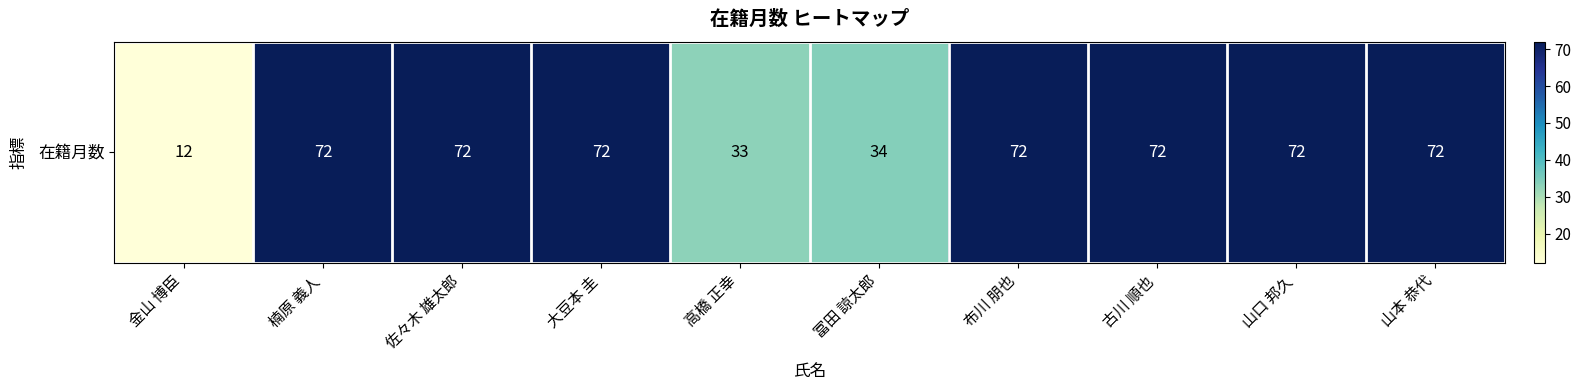

How many distinct data groups are displayed?

1